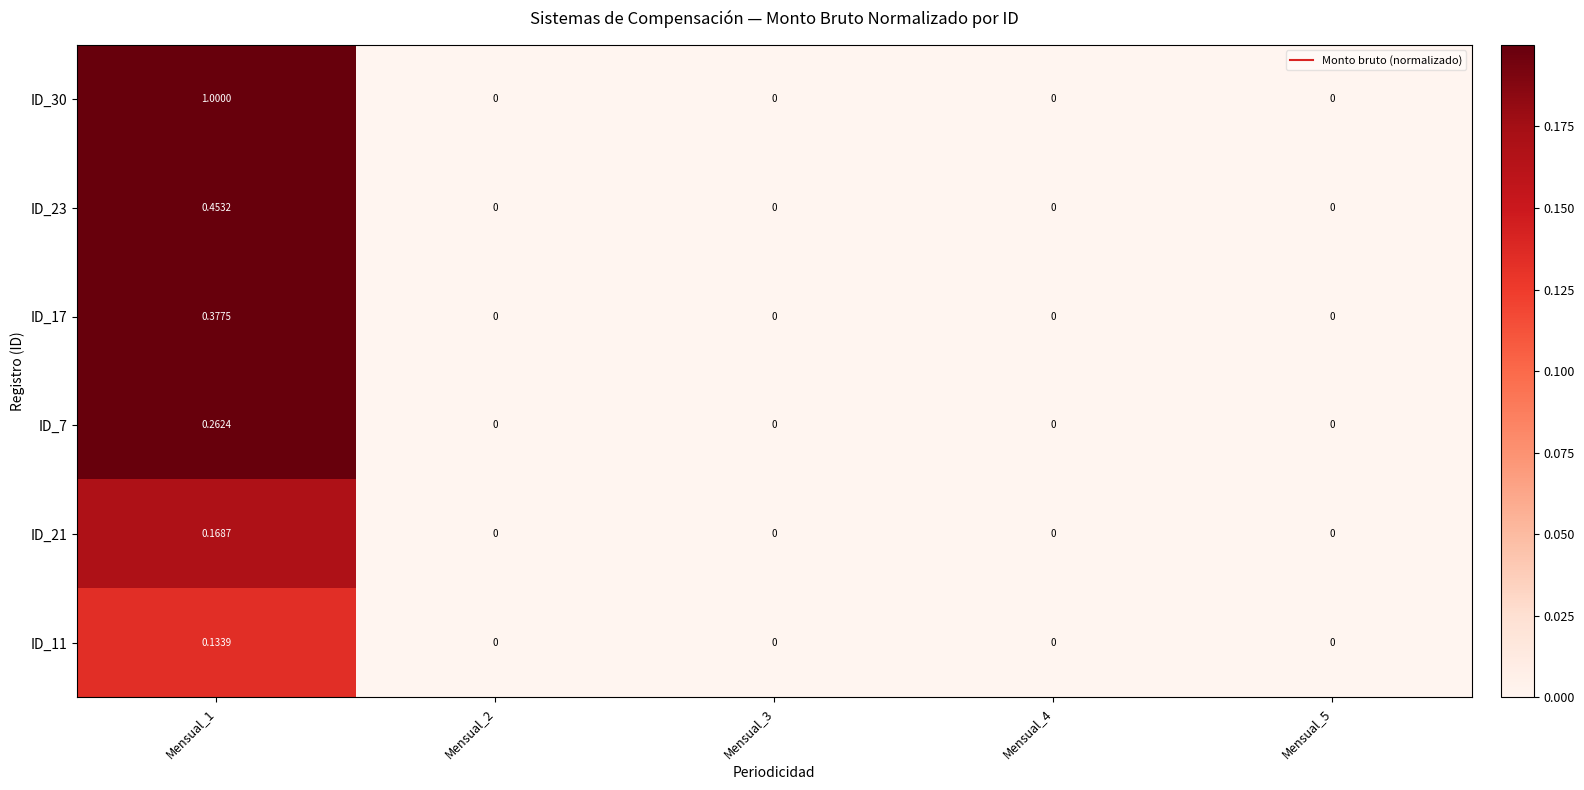

Is the value of ID_11 at Mensual_1 greater than the value of ID_23 at Mensual_5?

Yes